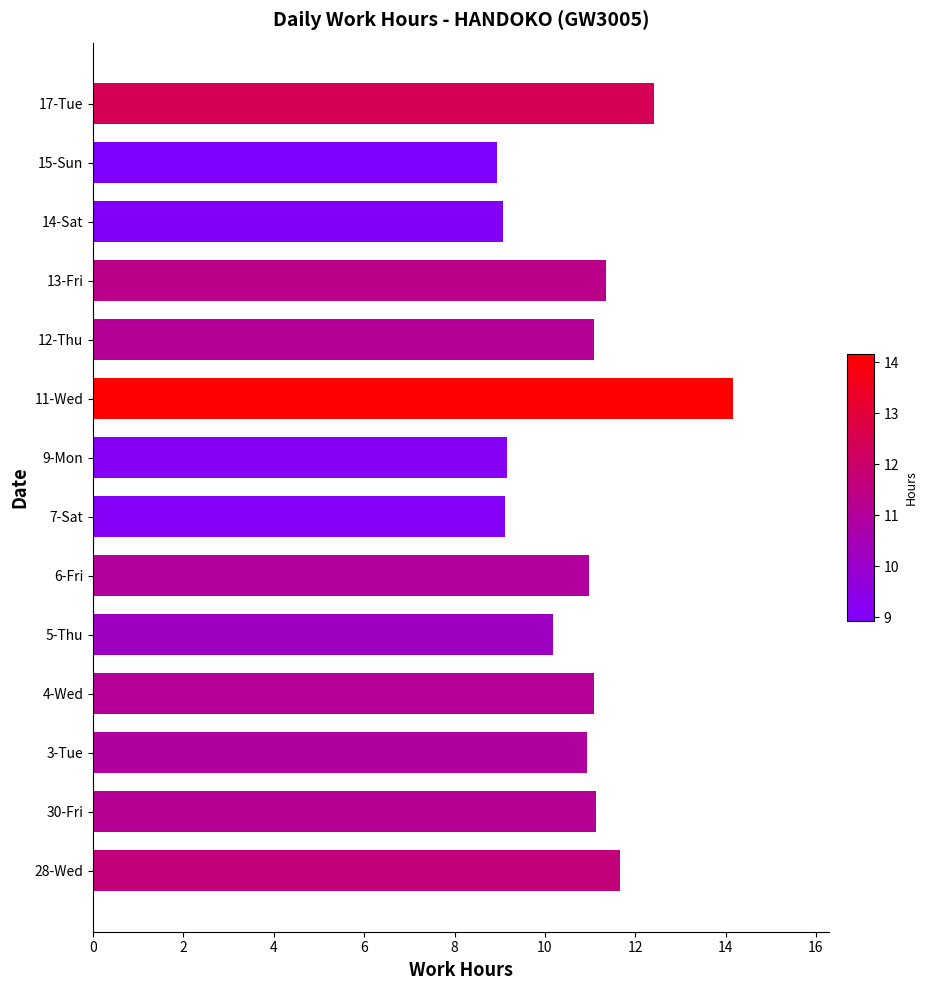

Between 5-Thu and 11-Wed, which is larger?

11-Wed